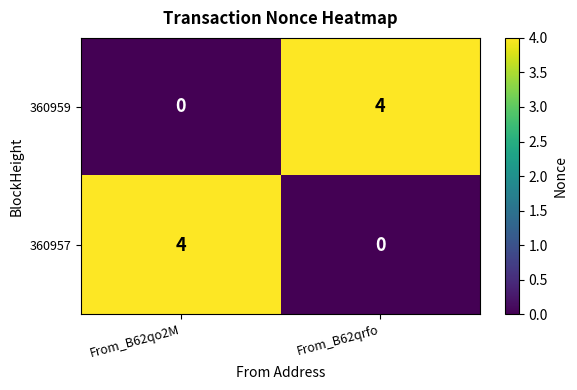

Which category has the lowest value in the 360959 series?

From_B62qo2M